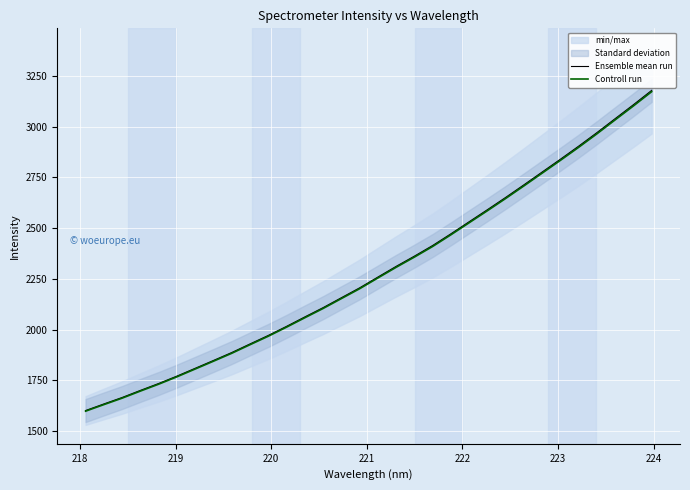

What is the lowest value of the Controll run series?

1598.7